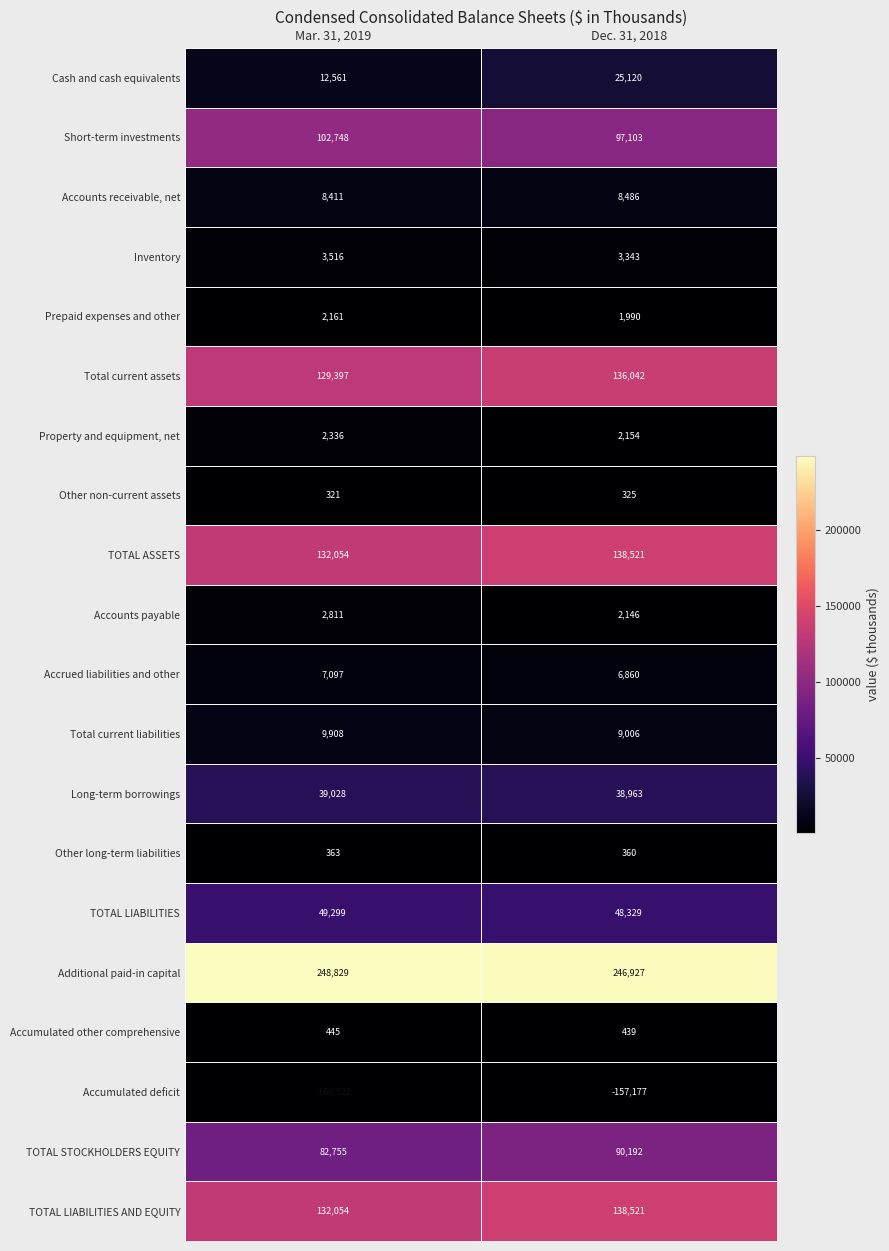

Which series has the largest range (max minus min)?

Cash and cash equivalents